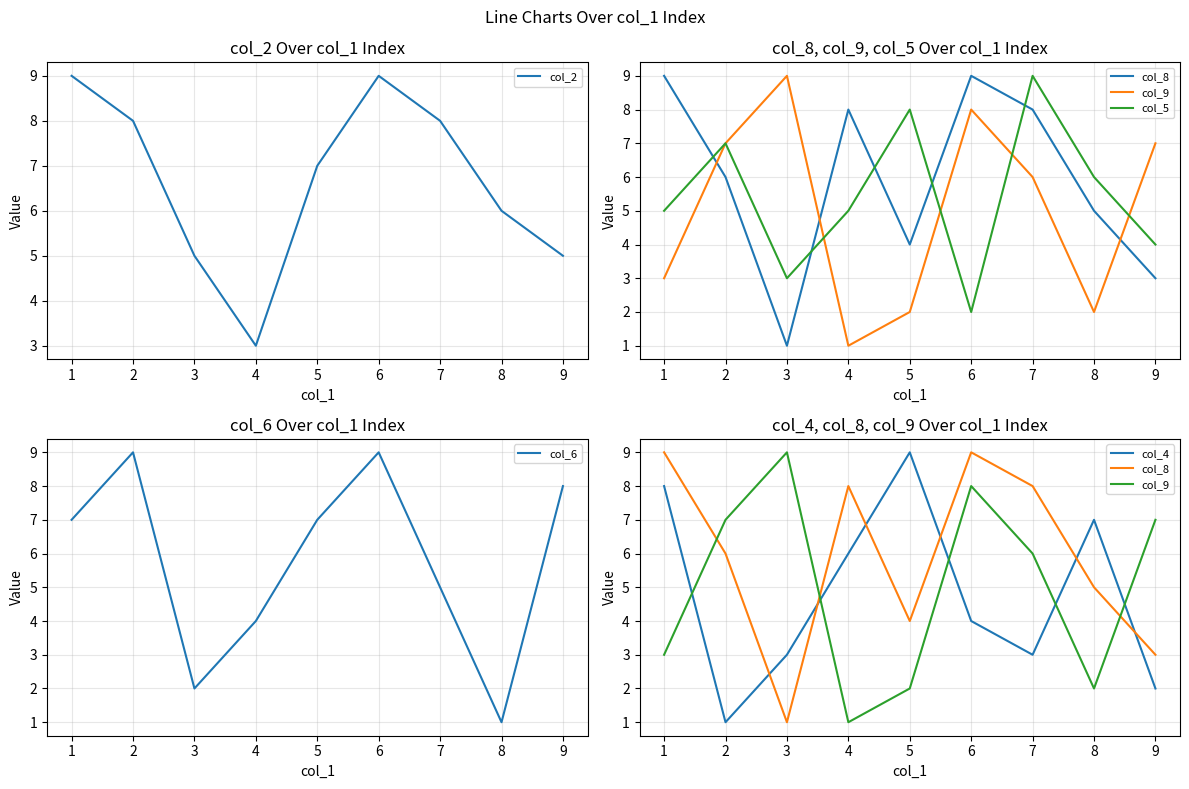

Which category has the lowest value in the col_2 series?

4